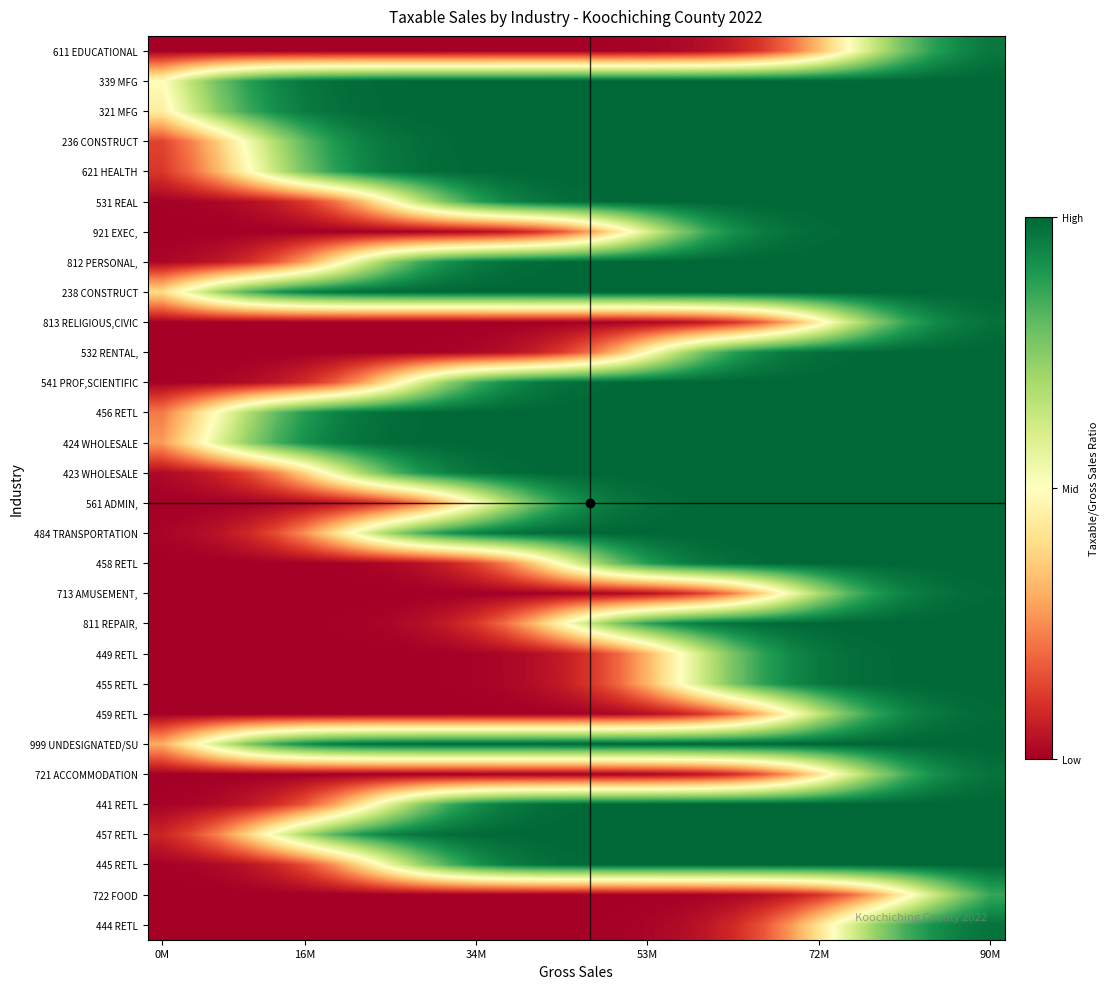

List the series in order of their peak value, highest first.

339 MFG, 321 MFG, 238 CONSTRUCT, 999 UNDESIGNATED/SU, 424 WHOLESALE, 456 RETL, 236 CONSTRUCT, 621 HEALTH, 457 RETL, 423 WHOLESALE, 812 PERSONAL,, 484 TRANSPORTATION, 441 RETL, 445 RETL, 531 REAL, 541 PROF,SCIENTIFIC, 561 ADMIN,, 458 RETL, 811 REPAIR,, 921 EXEC,, 532 RENTAL,, 449 RETL, 455 RETL, 713 AMUSEMENT,, 459 RETL, 813 RELIGIOUS,CIVIC, 444 RETL, 721 ACCOMMODATION, 611 EDUCATIONAL, 722 FOOD